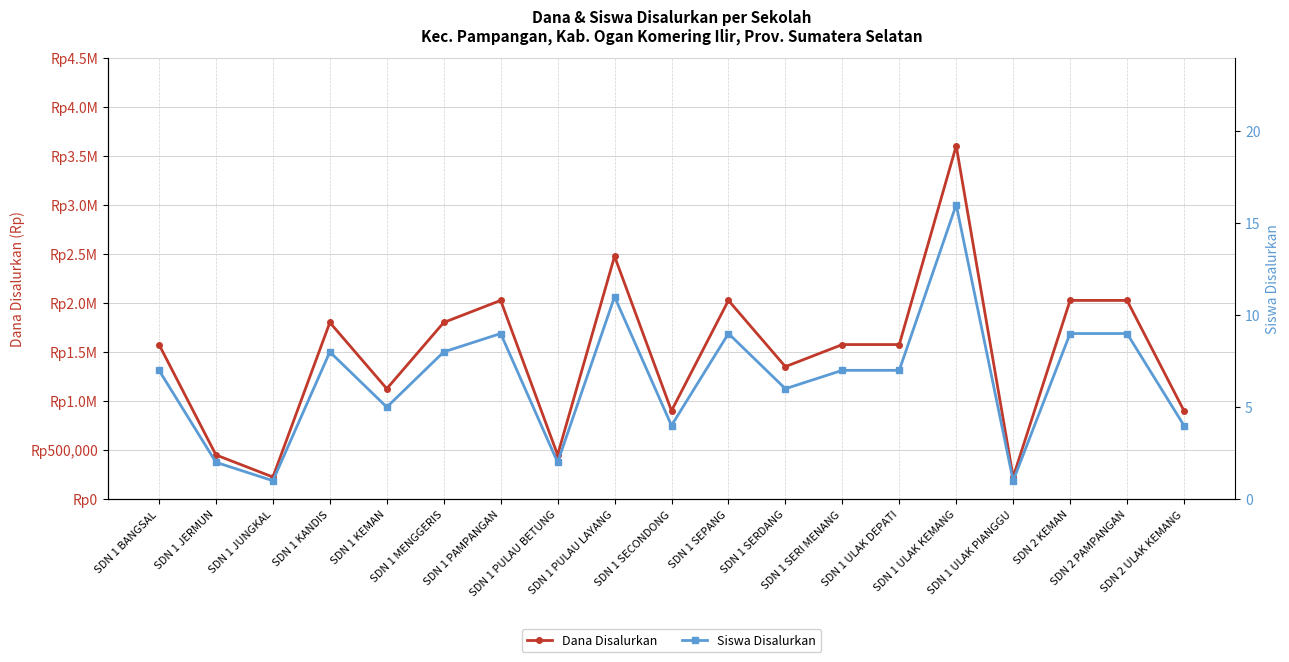

Which series changed the most between SDN 1 BANGSAL and SDN 2 KEMAN?

Dana Disalurkan